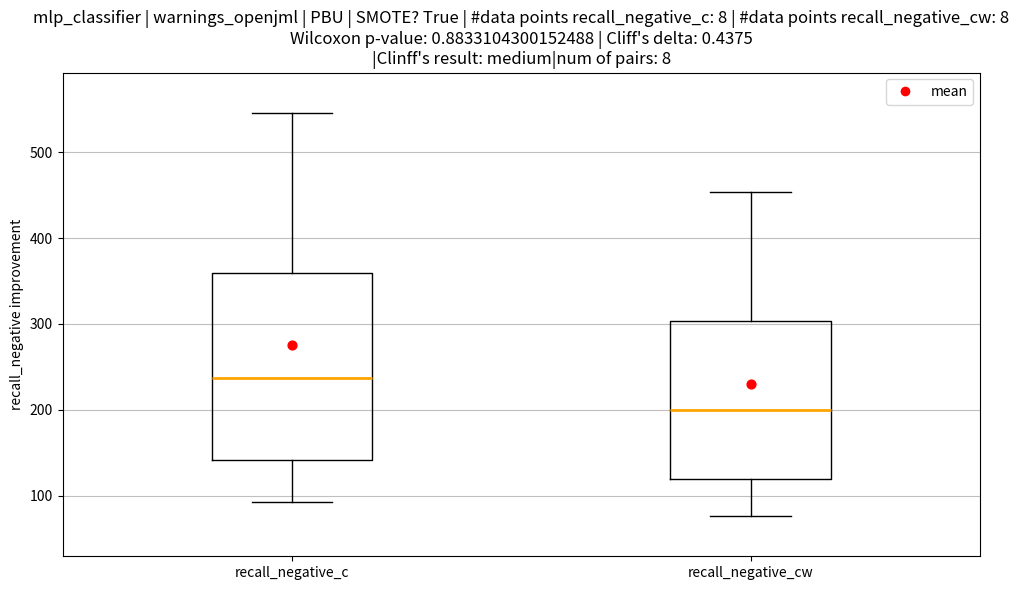

Which box is the tallest, from its lower edge to its upper edge?

recall_negative_c